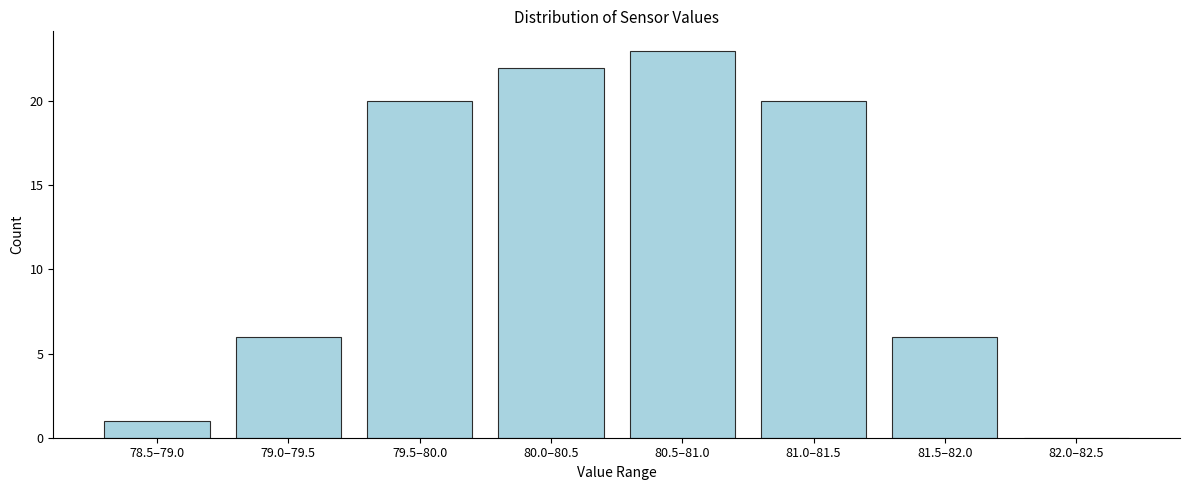

Reading left to right, extract all data points from this chart.

78.5–79.0=1	79.0–79.5=6	79.5–80.0=20	80.0–80.5=22	80.5–81.0=23	81.0–81.5=20	81.5–82.0=6	82.0–82.5=0